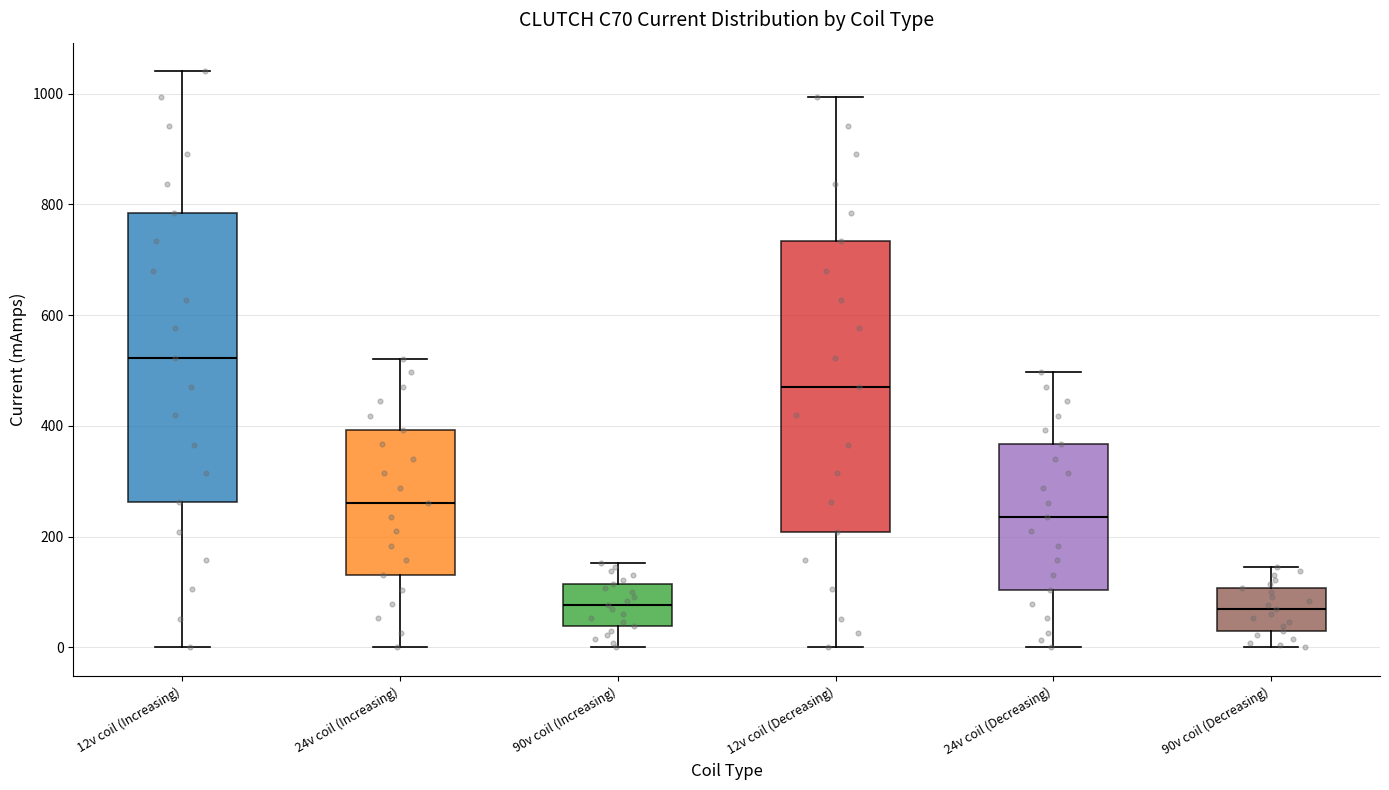

Where is the upper edge of the box for 12v coil (Decreasing) on the y-axis? The values are not printed on the chart, so give them approximately, as read against the axis.

740